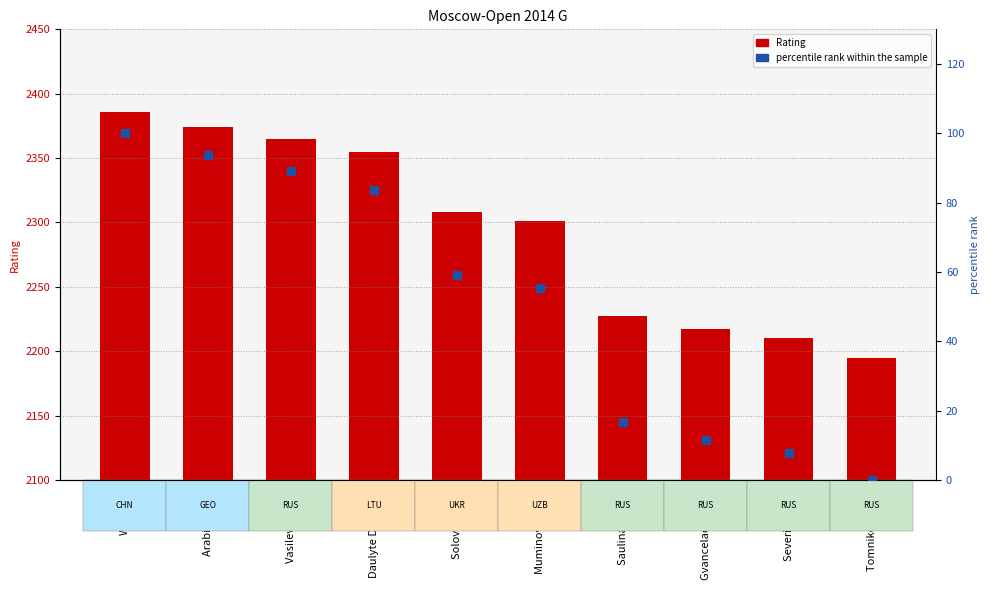

Which series contains the highest Y value?

Rating